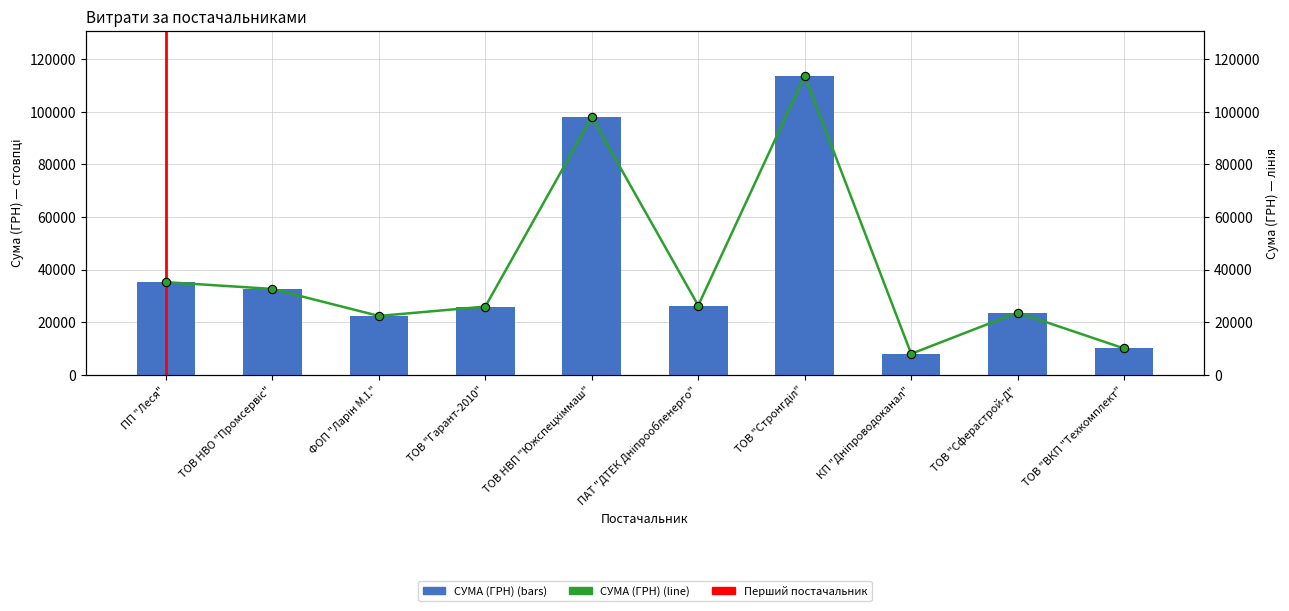

How many data points are above 26320?

5